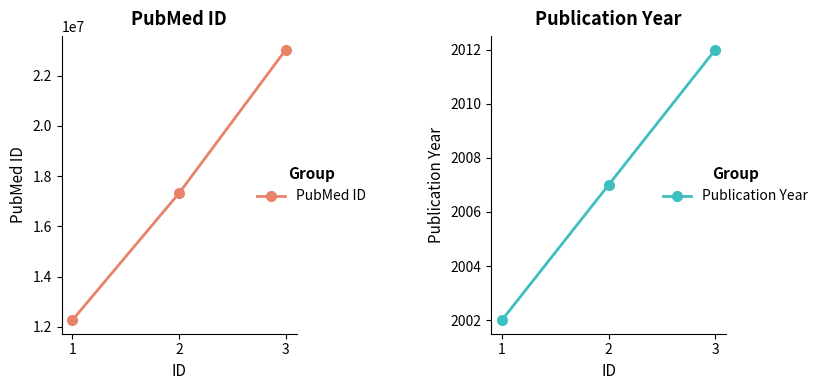

At how many categories does at least one series exceed 6055398?

3